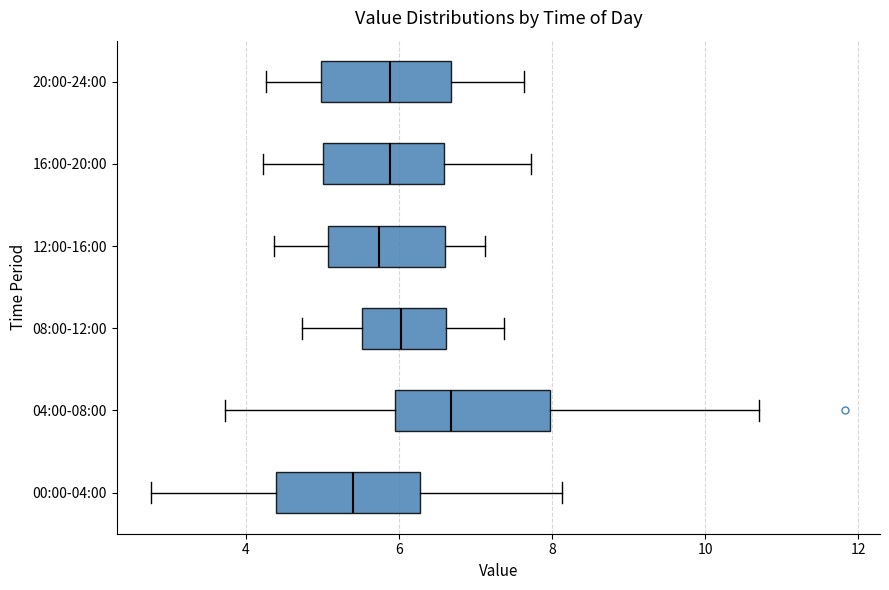

Reading bottom to top, transcribe this box plot: for each box, give where its median line is, the range the box spans, and where its two whiskers end, as read against the x-axis. The values are not printed on the chart, so give them approximately, as read against the axis.

00:00-04:00: median 5.4, box 4.4 to 6.2, whiskers 2.8 to 8.2
04:00-08:00: median 6.6, box 6.0 to 8.0, whiskers 3.8 to 10.8
08:00-12:00: median 6.0, box 5.6 to 6.6, whiskers 4.8 to 7.4
12:00-16:00: median 5.8, box 5.0 to 6.6, whiskers 4.4 to 7.2
16:00-20:00: median 5.8, box 5.0 to 6.6, whiskers 4.2 to 7.8
20:00-24:00: median 5.8, box 5.0 to 6.6, whiskers 4.2 to 7.6